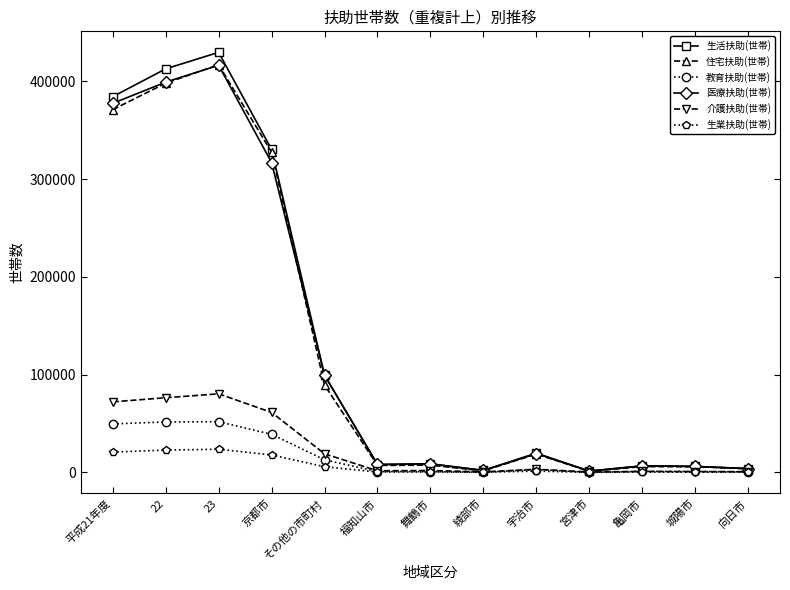

The 生活扶助(世帯) series shows 384256 at 平成21年度. True or false?

True